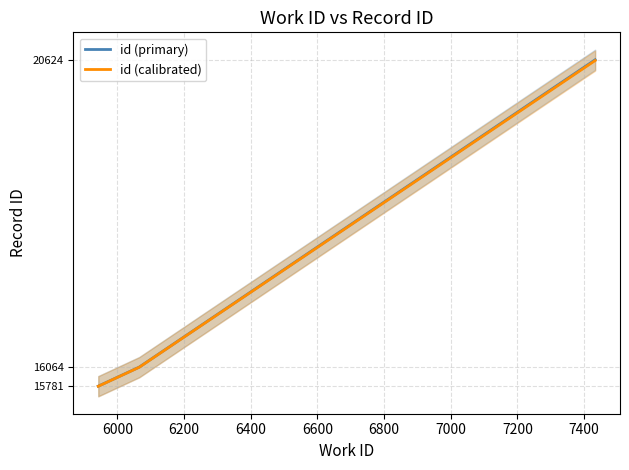

What is the minimum value for id (primary)?

15781.0